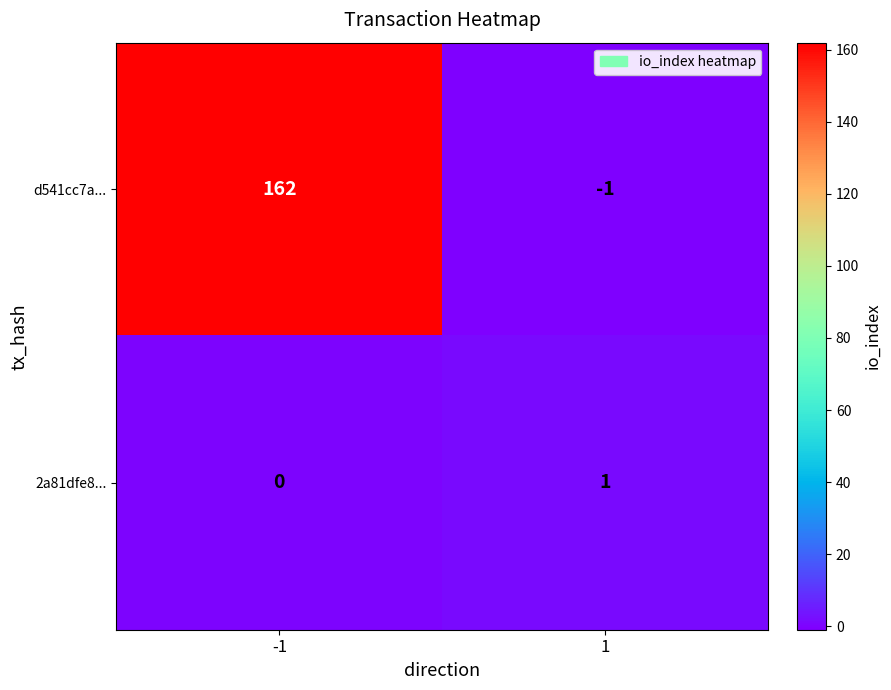

Between -1 and 1, which series saw the biggest shift?

d541cc7a...